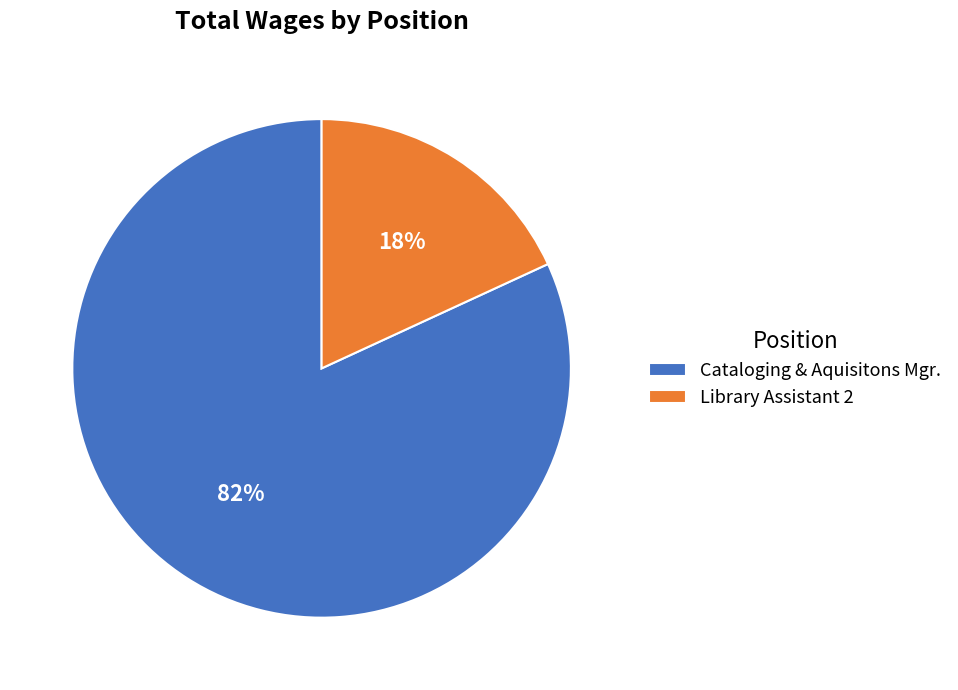

Is there a majority slice in this chart?

Yes